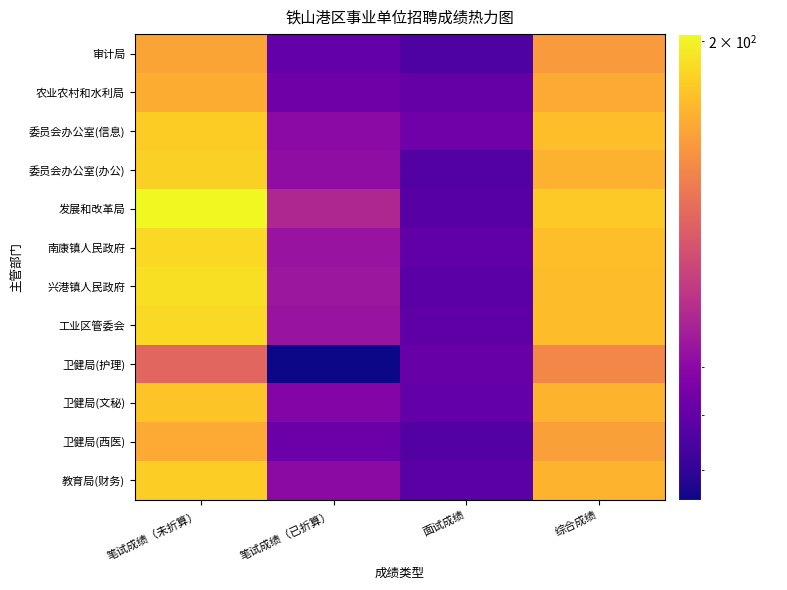

Which series has the largest total across all categories?

发展和改革局